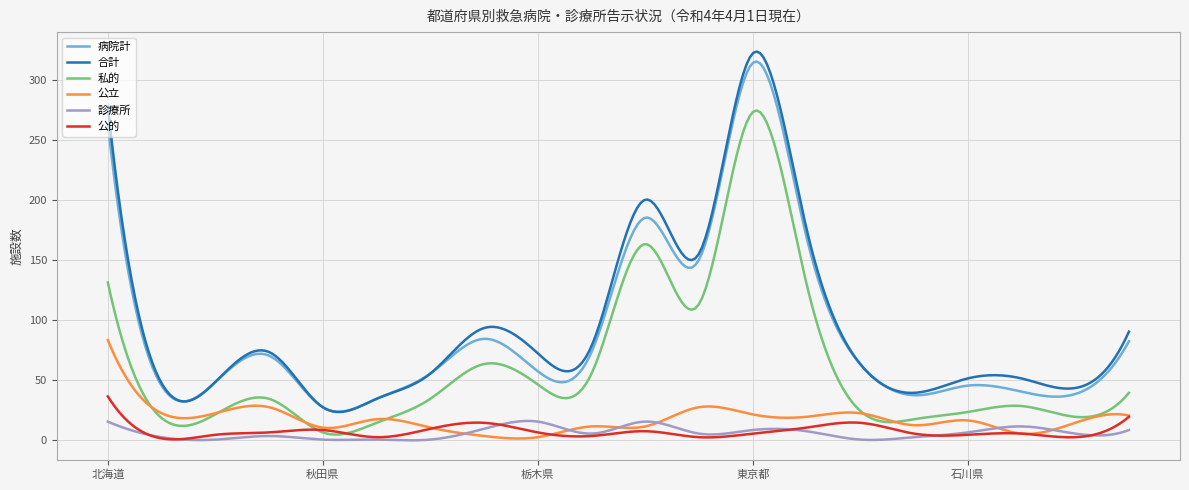

Which series has the widest spread of values?

合計